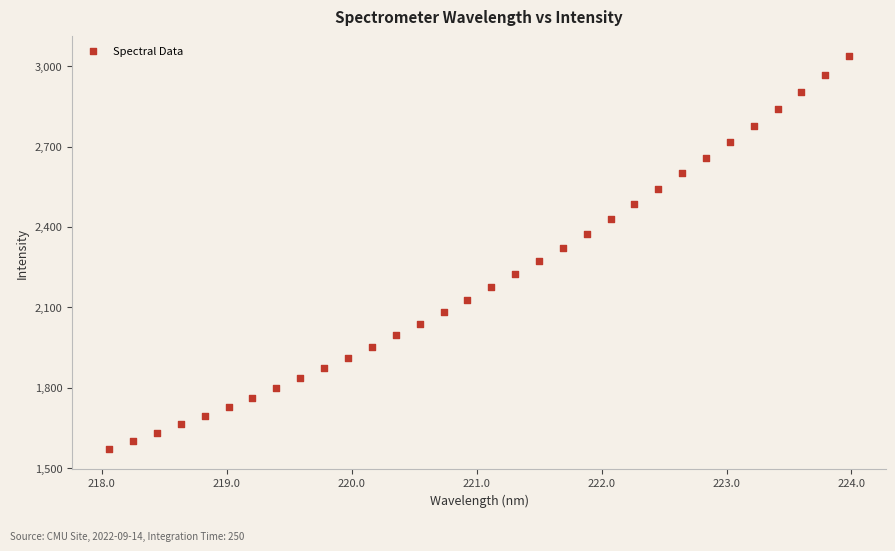

What is the range of X values (max minus min)?

5.9